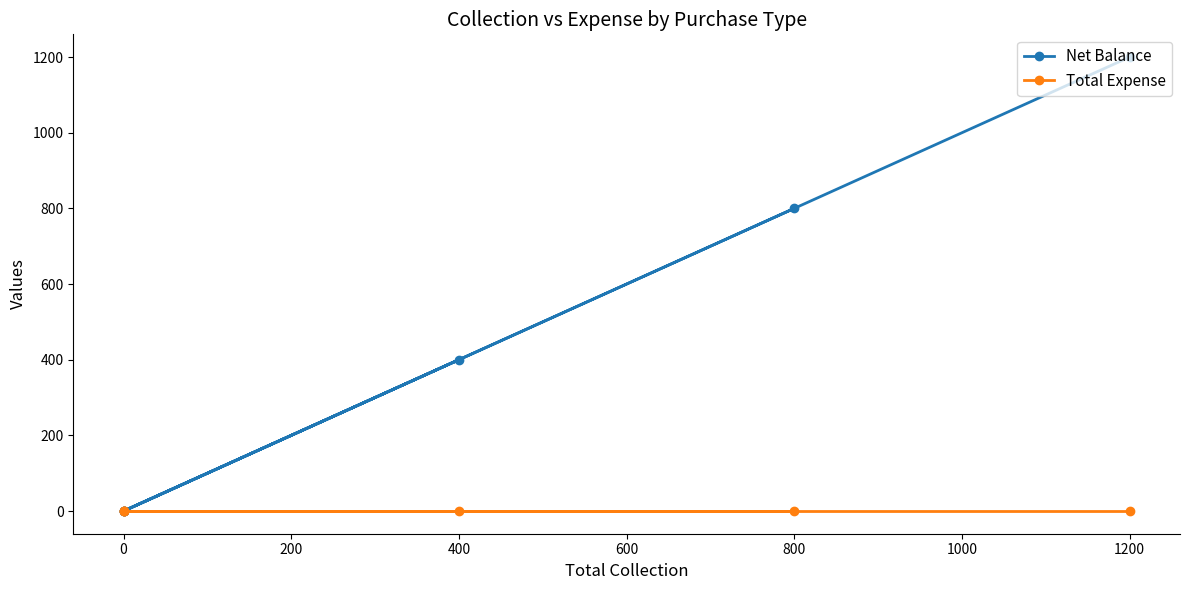

What is the difference between the maximum and minimum values in the Net Balance series?

1200